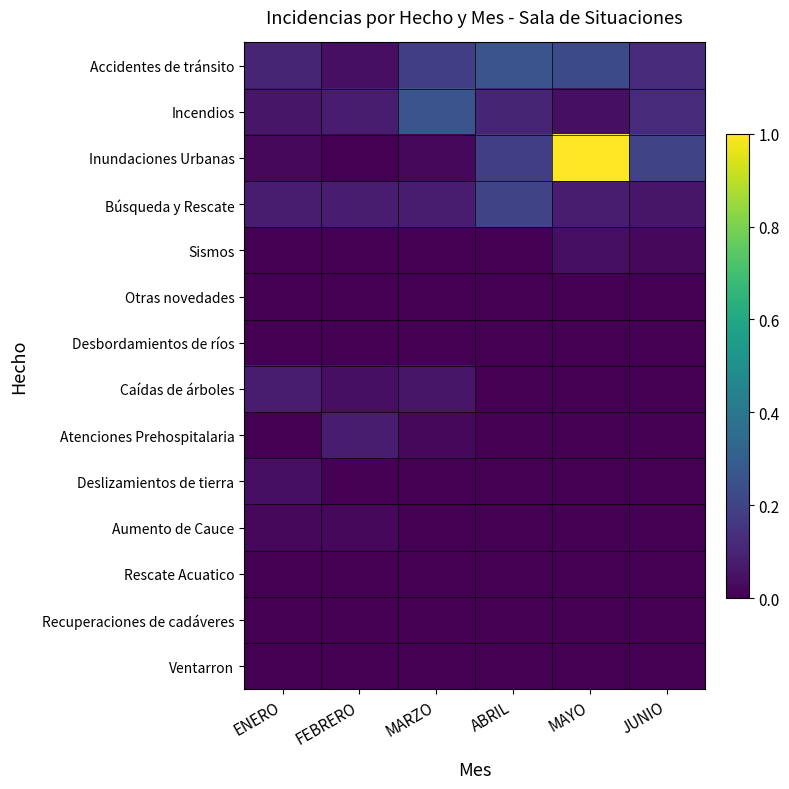

Reading left to right, extract all data points from this chart.

Accidentes de tránsito: ENERO=0.1	FEBRERO=0.0	MARZO=0.2	ABRIL=0.3	MAYO=0.2	JUNIO=0.1
Incendios: ENERO=0.1	FEBRERO=0.1	MARZO=0.3	ABRIL=0.1	MAYO=0.0	JUNIO=0.1
Inundaciones Urbanas: ENERO=0.0	FEBRERO=0.0	MARZO=0.0	ABRIL=0.2	MAYO=1.0	JUNIO=0.2
Búsqueda y Rescate: ENERO=0.1	FEBRERO=0.1	MARZO=0.1	ABRIL=0.2	MAYO=0.1	JUNIO=0.1
Sismos: ENERO=0.0	FEBRERO=0.0	MARZO=0.0	ABRIL=0.0	MAYO=0.0	JUNIO=0.0
Otras novedades: ENERO=0.0	FEBRERO=0.0	MARZO=0.0	ABRIL=0.0	MAYO=0.0	JUNIO=0.0
Desbordamientos de ríos: ENERO=0.0	FEBRERO=0.0	MARZO=0.0	ABRIL=0.0	MAYO=0.0	JUNIO=0.0
Caídas de árboles: ENERO=0.1	FEBRERO=0.0	MARZO=0.1	ABRIL=0.0	MAYO=0.0	JUNIO=0.0
Atenciones Prehospitalaria: ENERO=0.0	FEBRERO=0.1	MARZO=0.0	ABRIL=0.0	MAYO=0.0	JUNIO=0.0
Deslizamientos de tierra: ENERO=0.0	FEBRERO=0.0	MARZO=0.0	ABRIL=0.0	MAYO=0.0	JUNIO=0.0
Aumento de Cauce: ENERO=0.0	FEBRERO=0.0	MARZO=0.0	ABRIL=0.0	MAYO=0.0	JUNIO=0.0
Rescate Acuatico: ENERO=0.0	FEBRERO=0.0	MARZO=0.0	ABRIL=0.0	MAYO=0.0	JUNIO=0.0
Recuperaciones de cadáveres: ENERO=0.0	FEBRERO=0.0	MARZO=0.0	ABRIL=0.0	MAYO=0.0	JUNIO=0.0
Ventarron: ENERO=0.0	FEBRERO=0.0	MARZO=0.0	ABRIL=0.0	MAYO=0.0	JUNIO=0.0